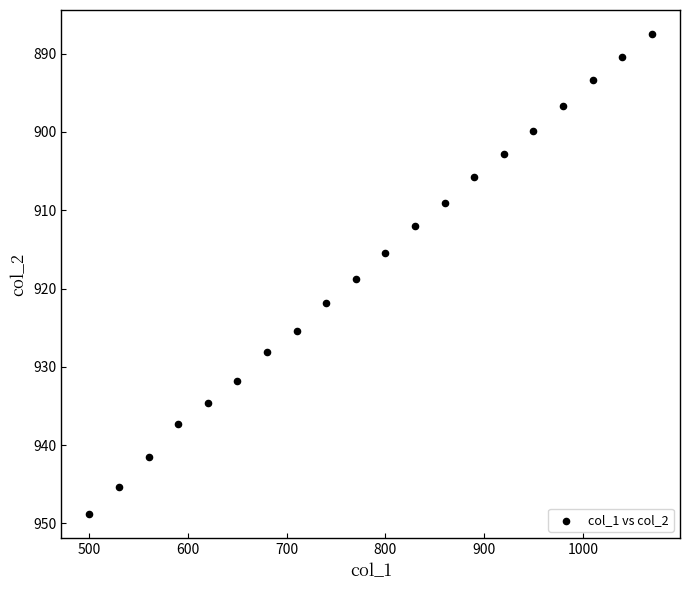

What Y value in the scatter plot is closest to 918?

918.8